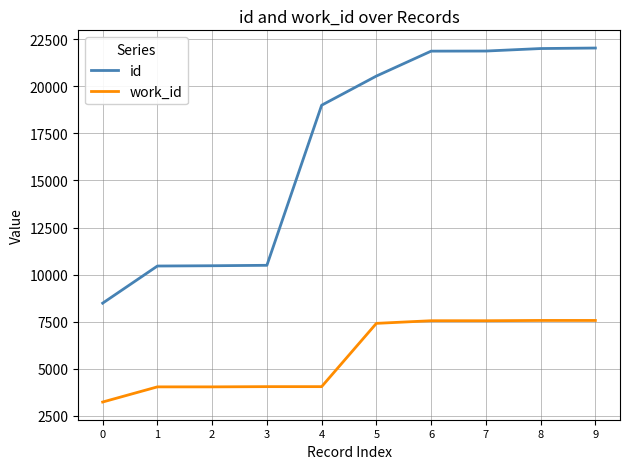

What is the difference between the second highest and second lowest values in the id series?

11549